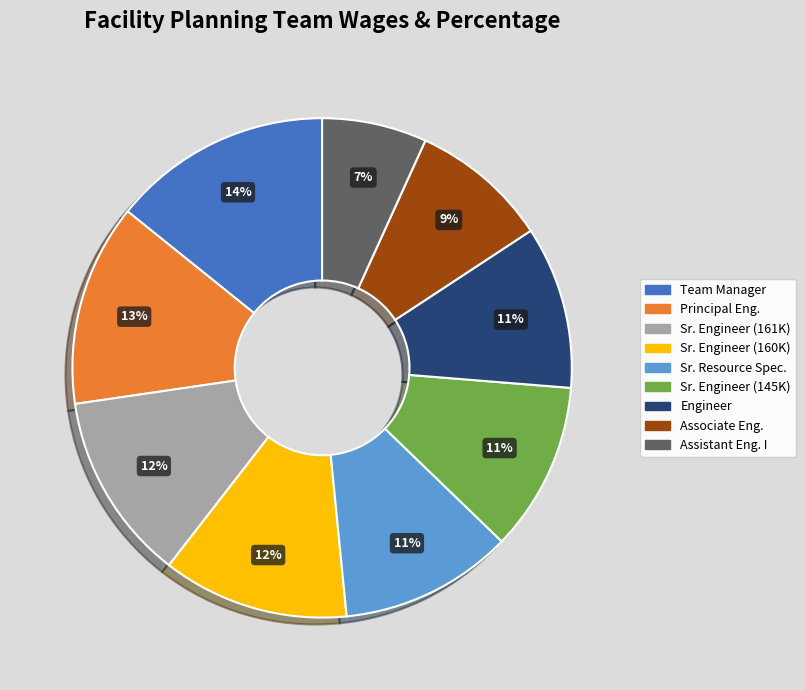

Is it true that Assistant Eng. I is 16% of the pie?

False